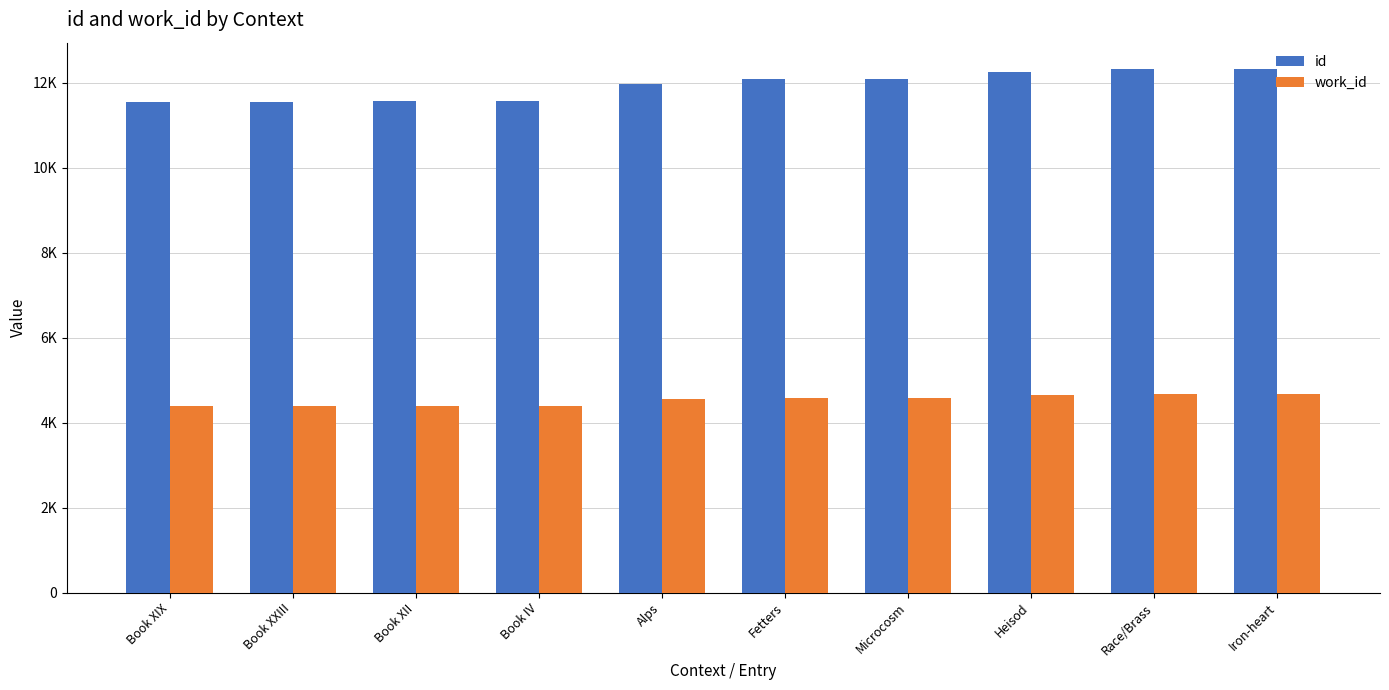

Which series has the largest range (max minus min)?

id